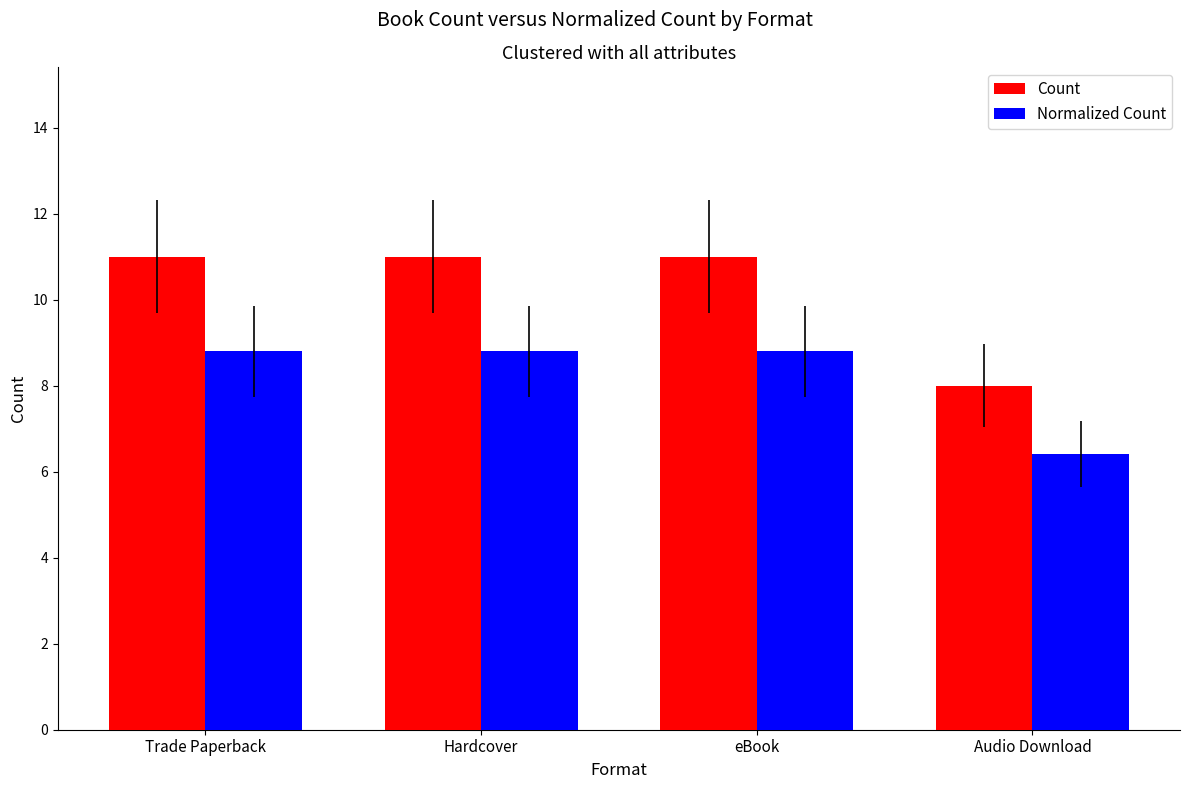

What are all the series names shown in the legend?

Count, Normalized Count